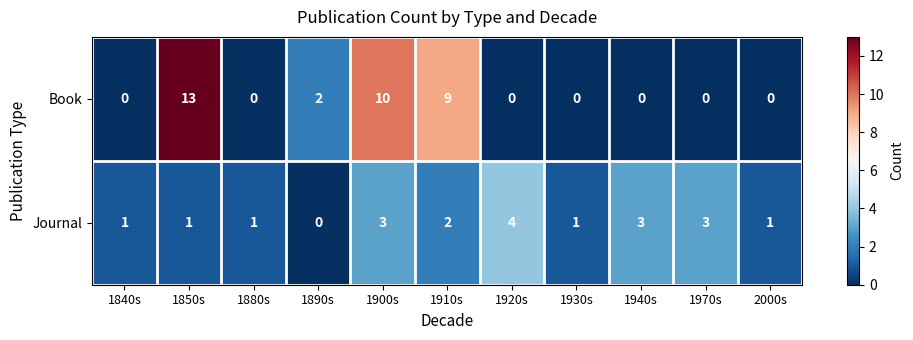

Which series has the largest total across all categories?

Book